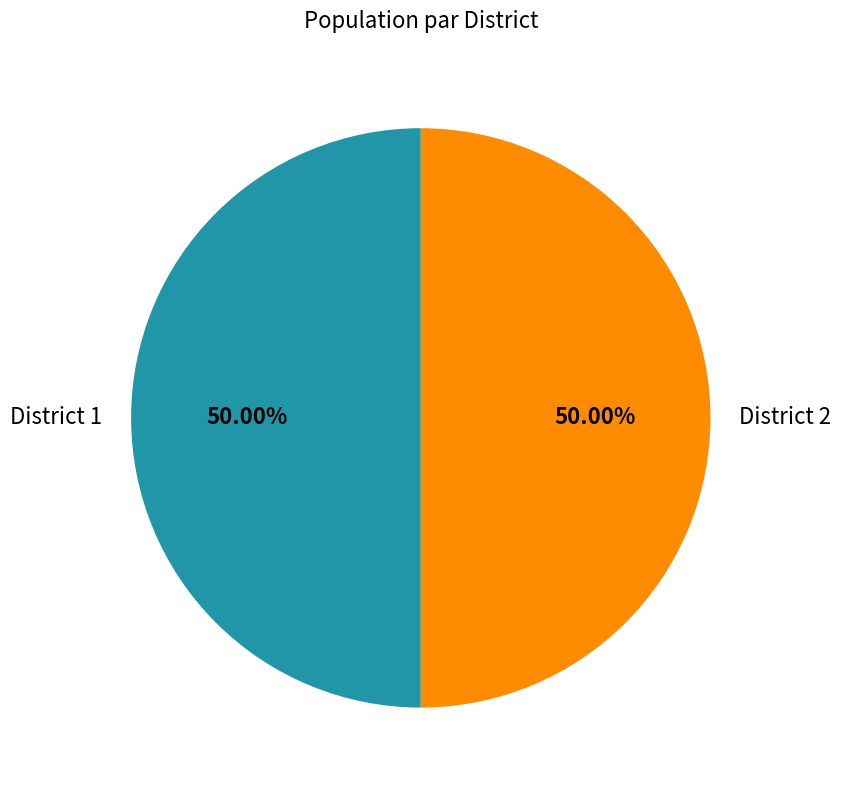

Approximately how many times larger is the value at District 1 compared to District 2?

1.0